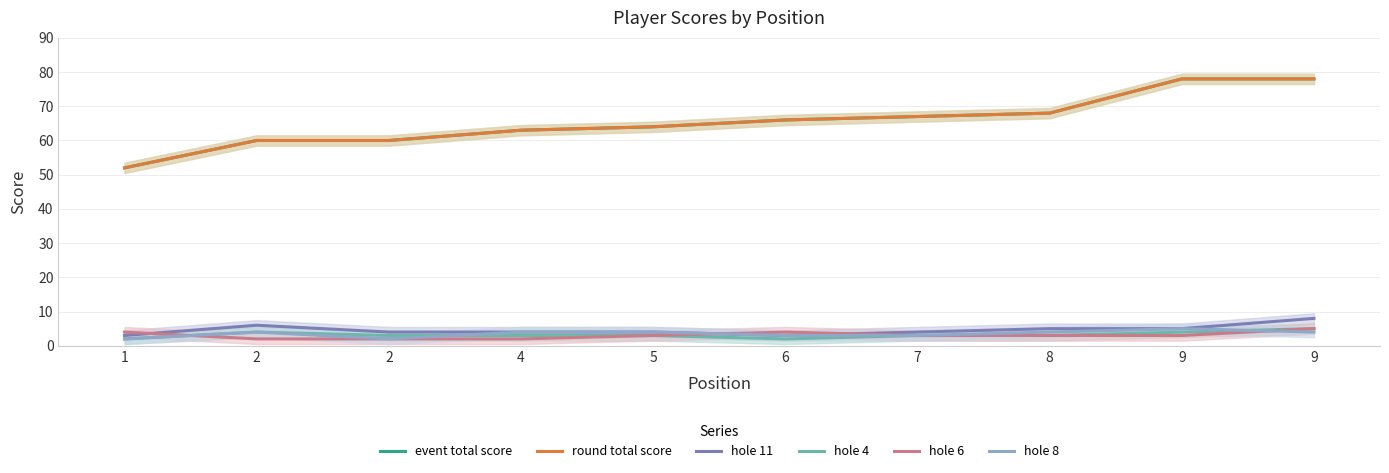

At how many categories does at least one series exceed 20?

10